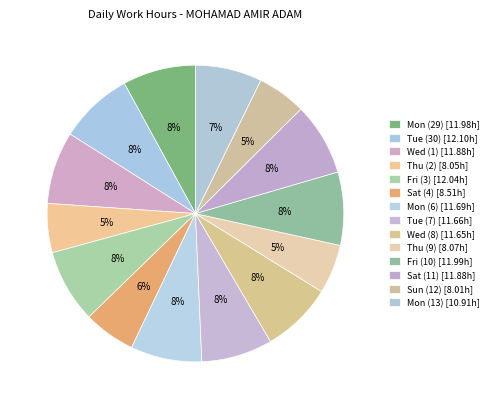

Approximately how many times larger is the value at Wed (8) compared to Sun (12)?

1.5